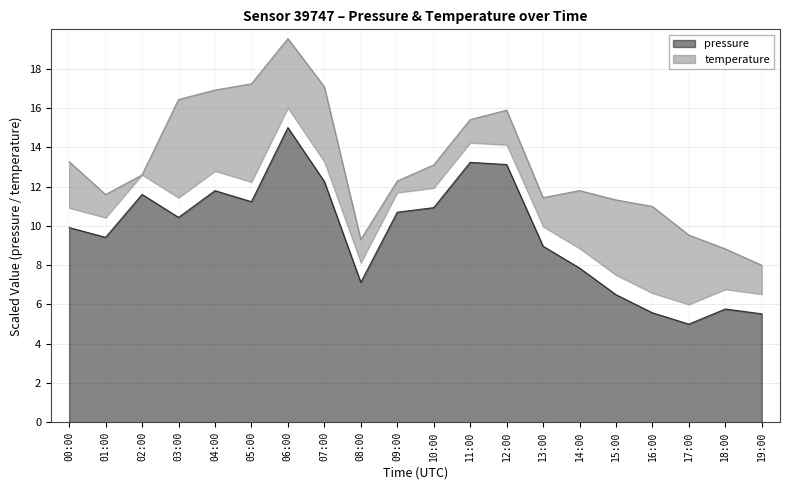

How many interior local valleys (lower than both neighbors) does the data have?

5